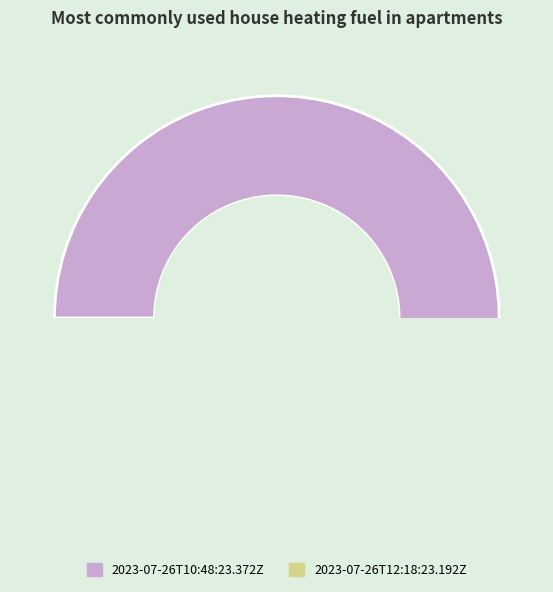

What is the largest slice in the pie chart?

2023-07-26T10:48:23.372Z